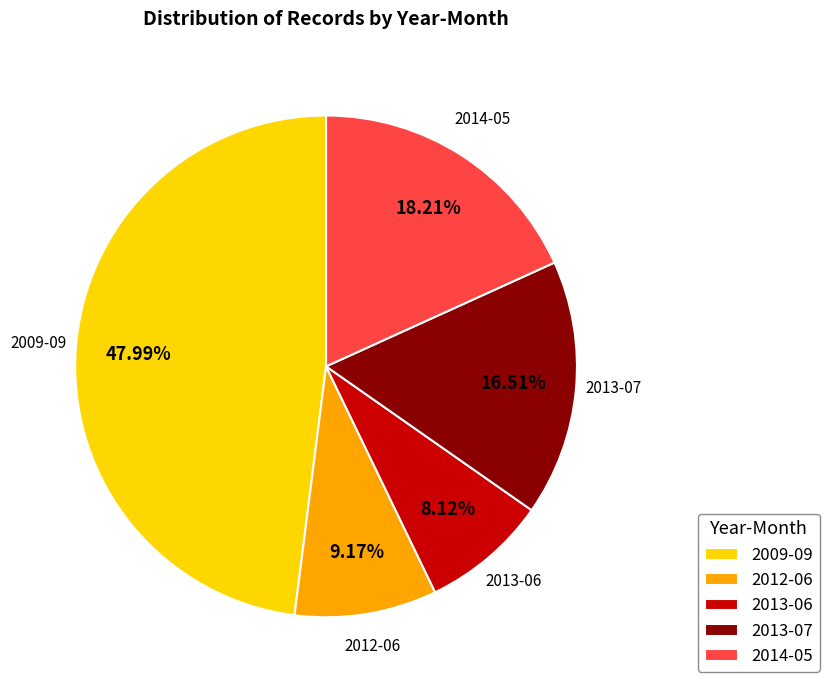

Is it true that 2009-09 is 16% of the pie?

False